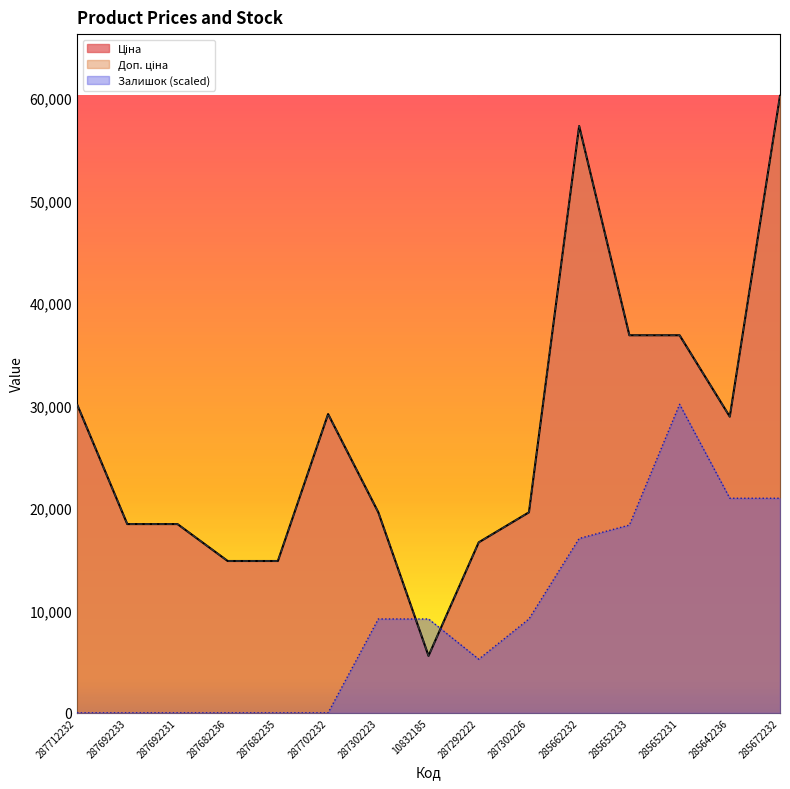

True or false: Доп. ціна and Ціна intersect in this chart.

False